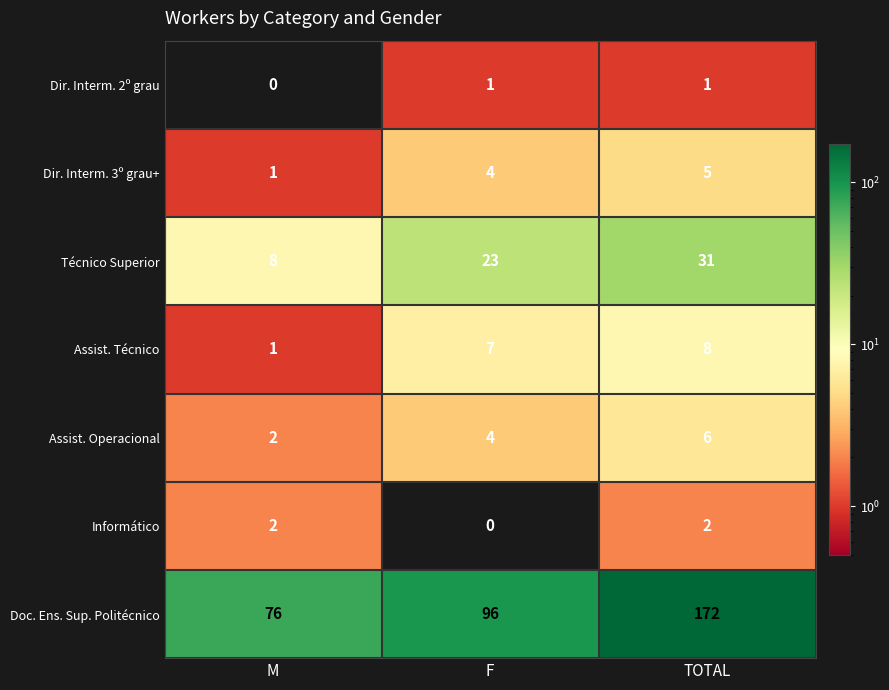

At which label is Dir. Interm. 3º grau+ closest to 3?

F